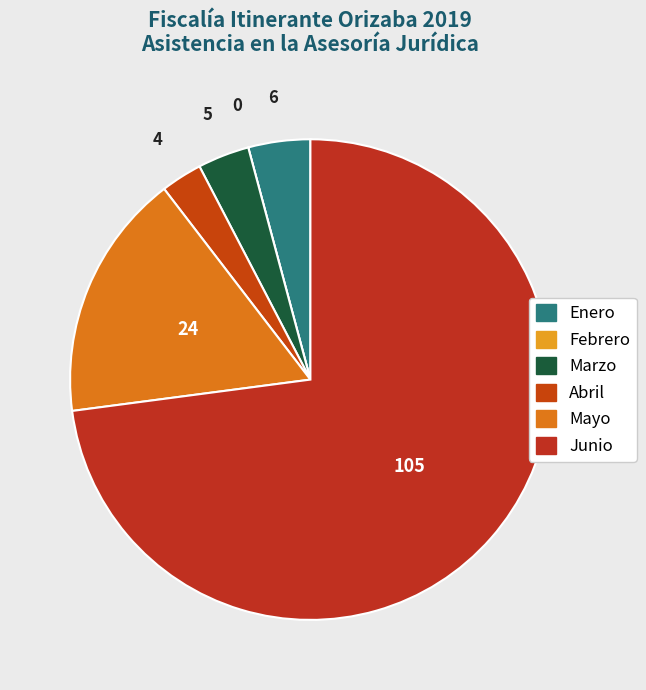

Rank the categories by value from lowest to highest.

Febrero, Abril, Marzo, Enero, Mayo, Junio